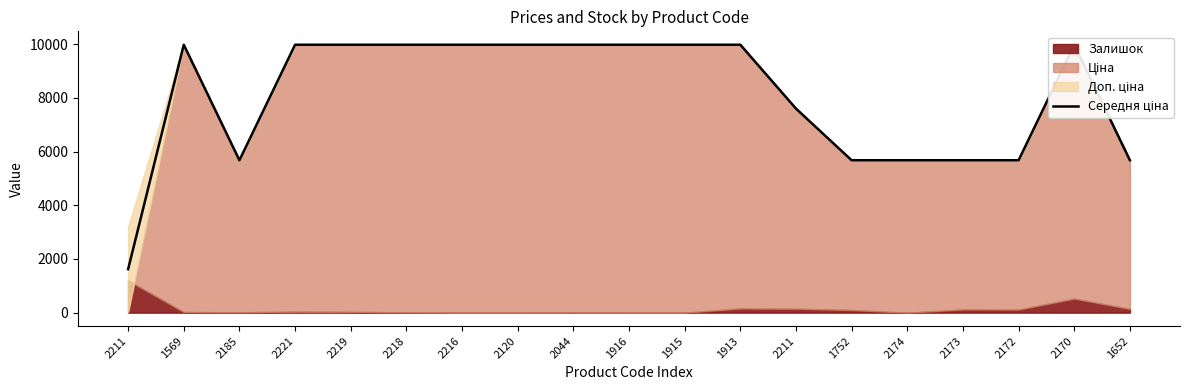

The value at 2211 is 3209.5. True or false?

False